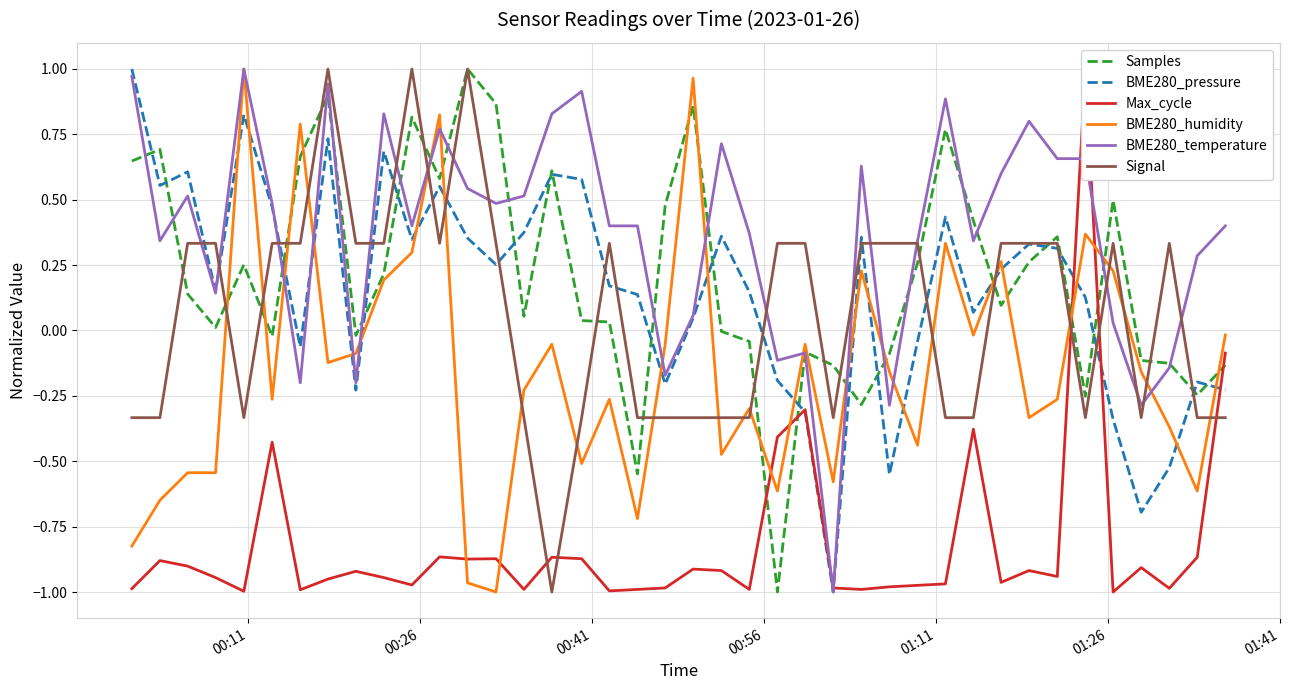

Count the number of data series in this chart.

6